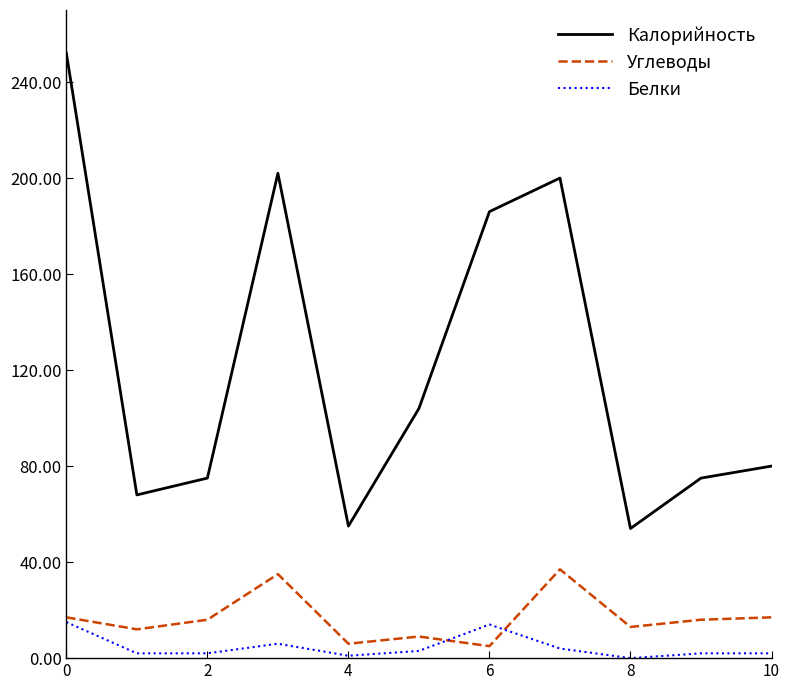

Which series has the largest total across all categories?

Калорийность